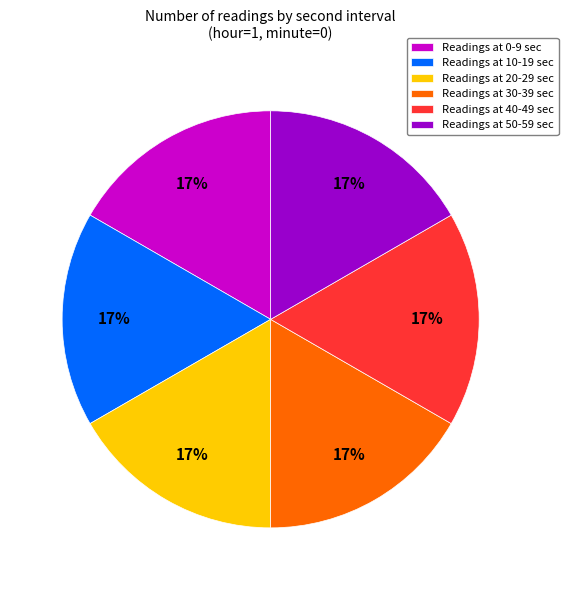

To the nearest percent, what portion does Readings at 10-19 sec represent?

17%